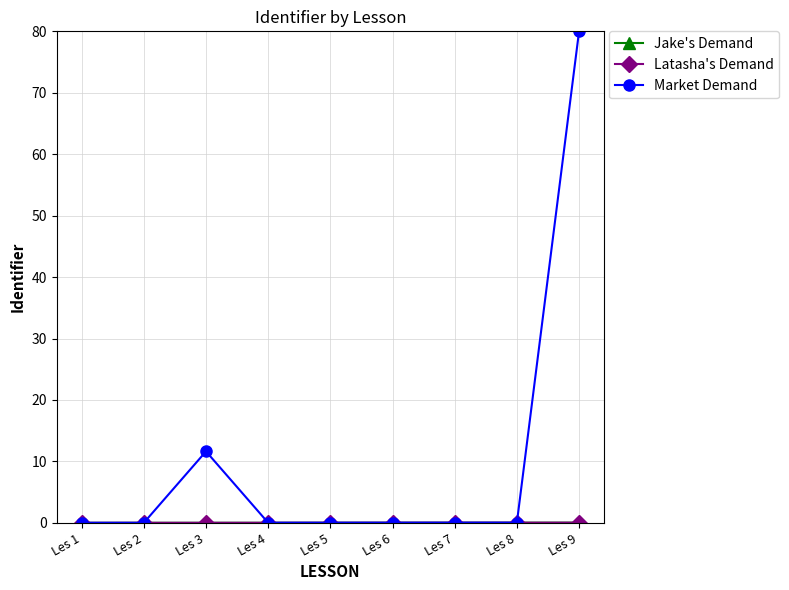

How many lines are shown in the chart?

3